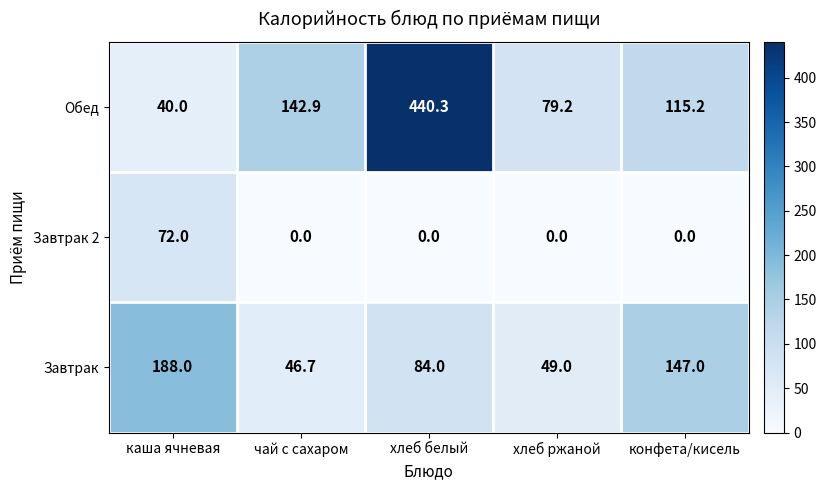

List the series in order of their peak value, highest first.

Обед, Завтрак, Завтрак 2